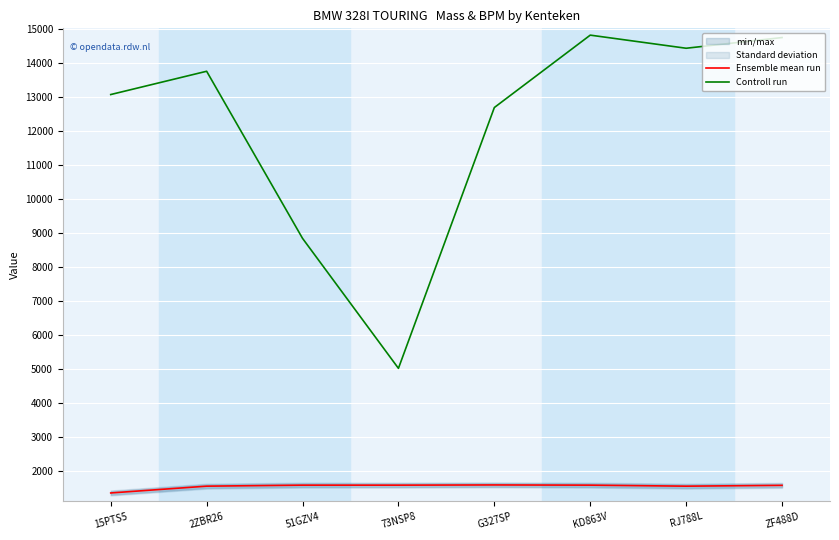

True or false: Ensemble mean run has a value of 1550 at RJ788L.

True